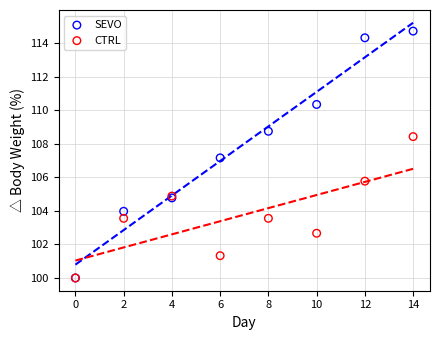

Across all series, what Y value is closest to 107?

107.2